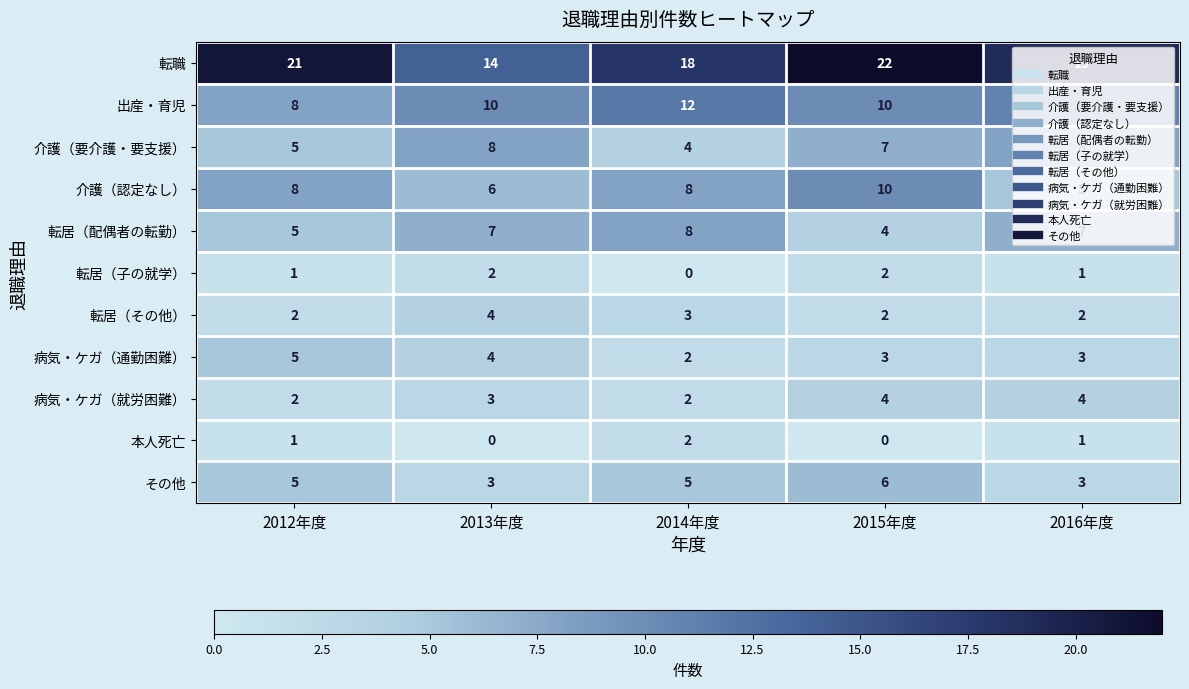

At which category is the sum across all series the highest?

2015年度